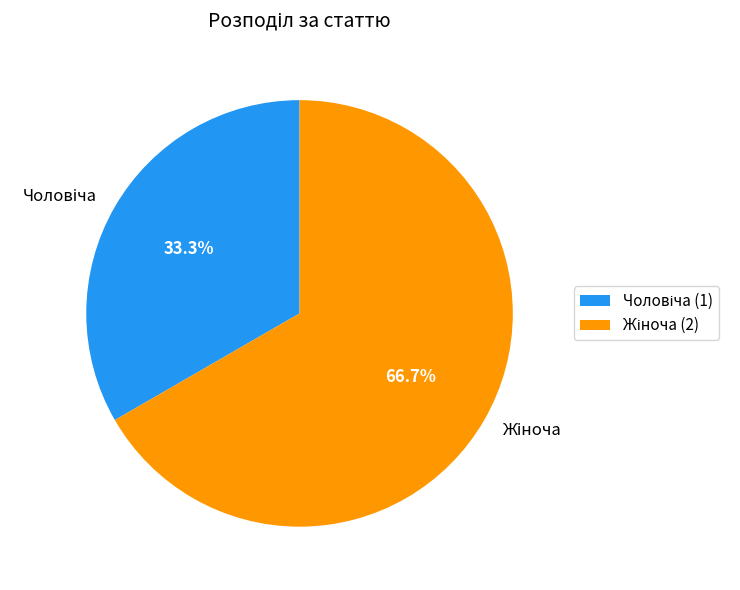

Count the number of slices in the pie.

2